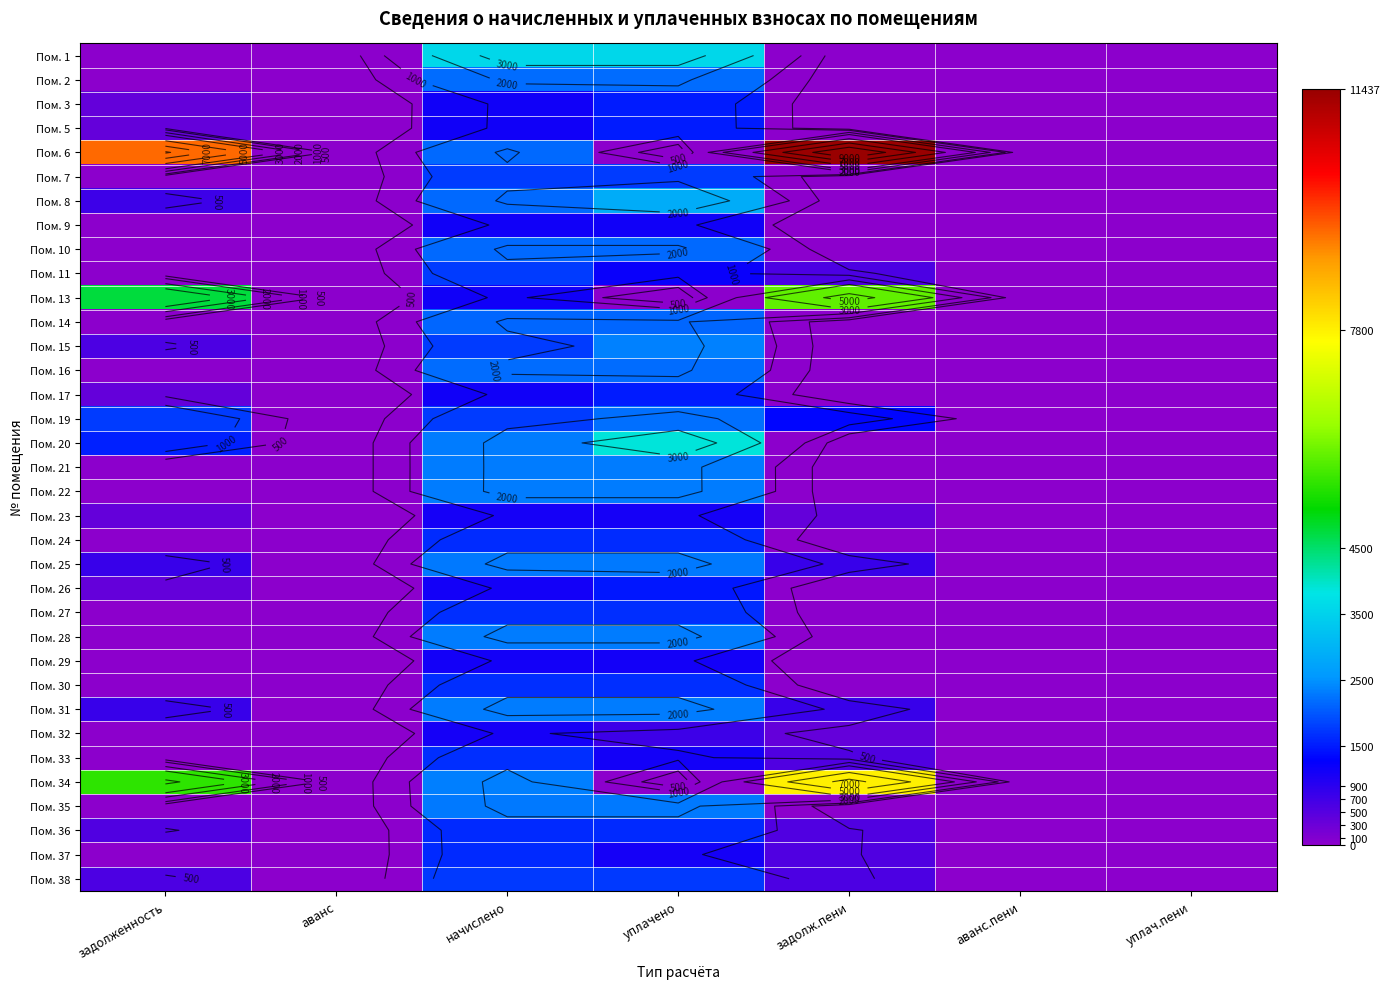

Is it true that Пом. 23 equals 1087.7 at начислено?

True